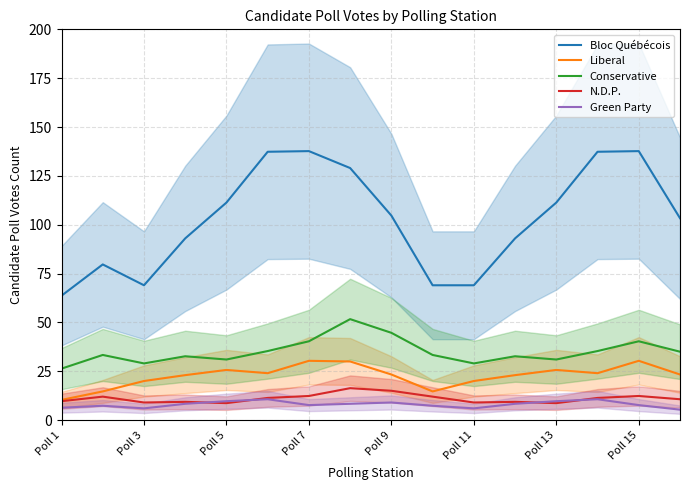

True or false: Conservative and Bloc Québécois cross at least once.

False